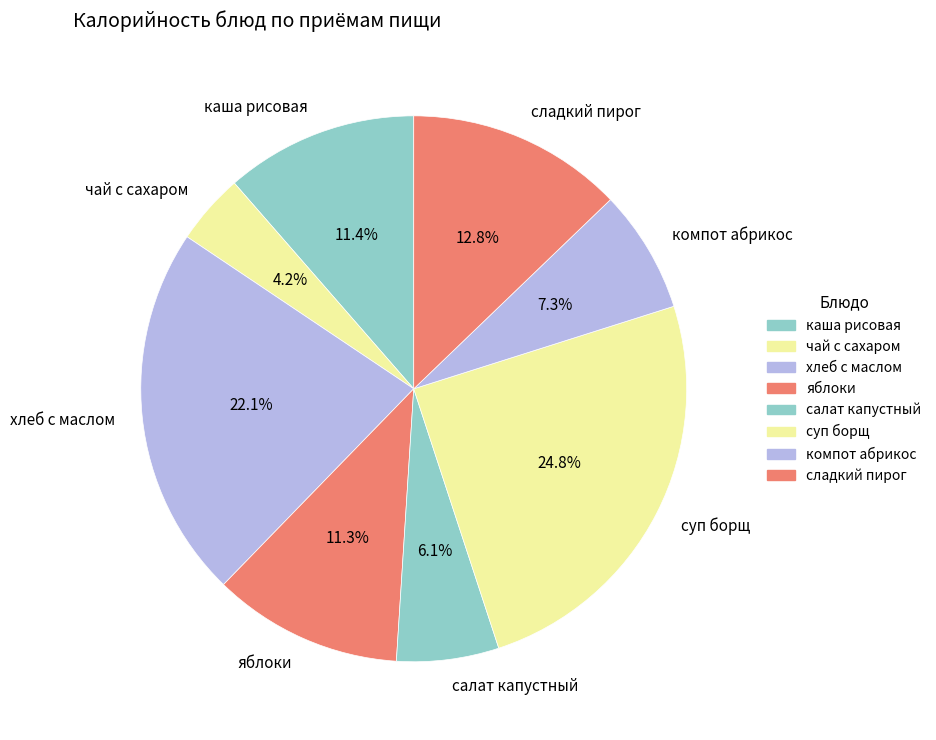

To the nearest percent, what percentage of the pie is яблоки?

11%